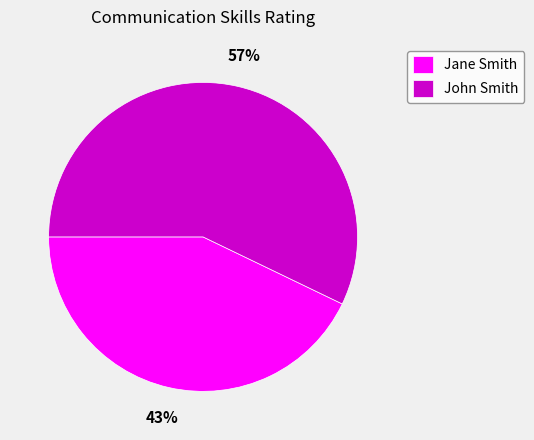

Is there a majority slice in this chart?

Yes